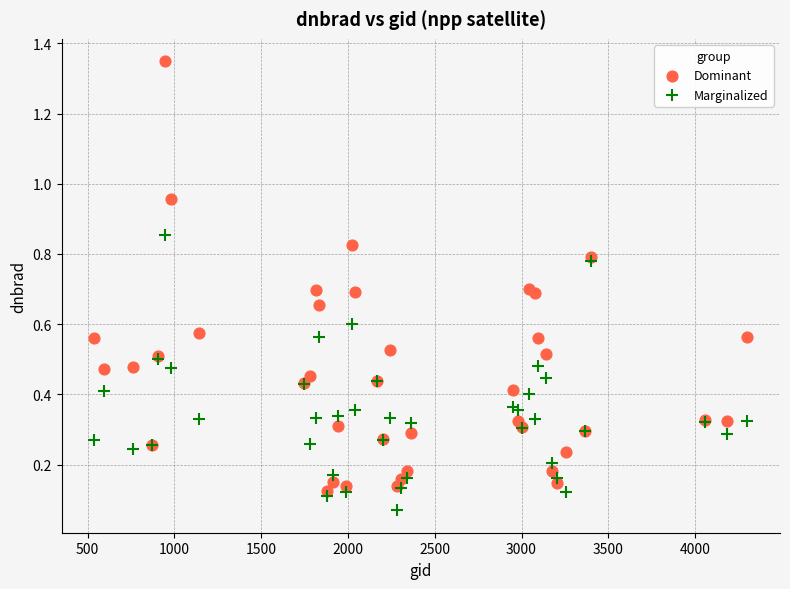

Which series reaches the maximum Y coordinate?

Dominant